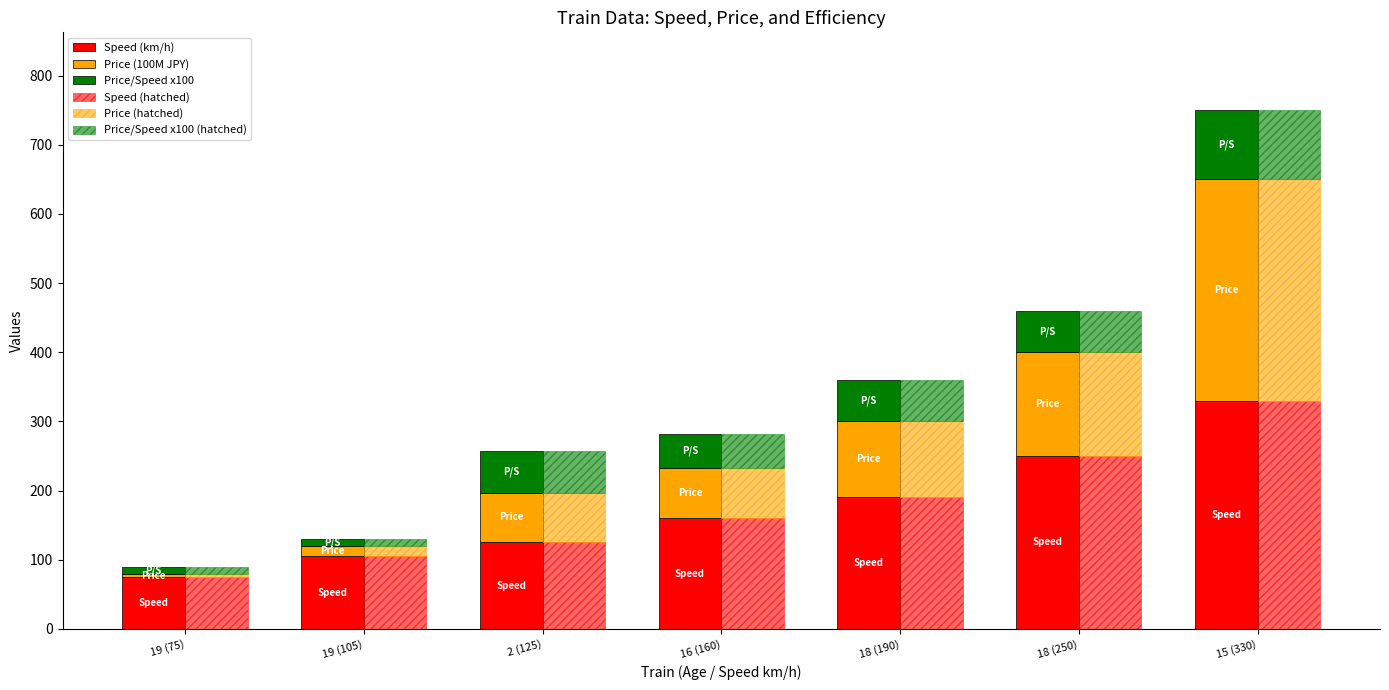

Which series has the largest total across all categories?

Speed (km/h)